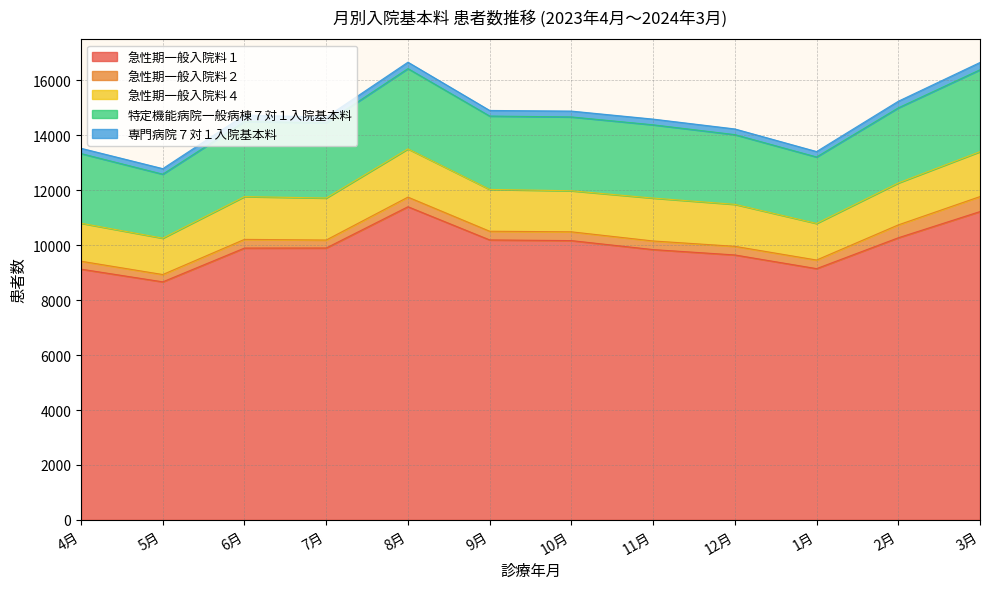

Where is 特定機能病院一般病棟７対１入院基本料 nearest to the value 2655?

11月